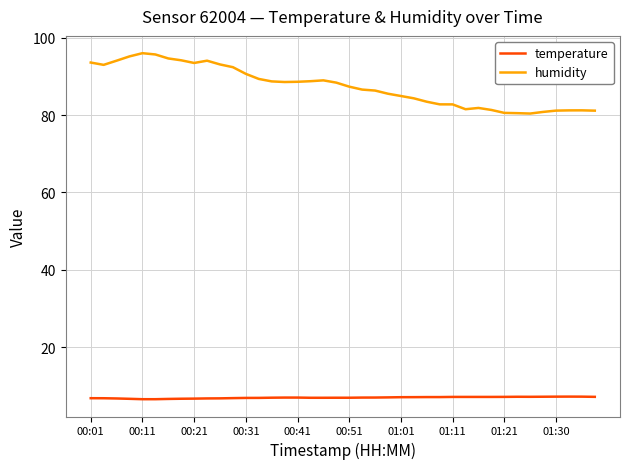

True or false: temperature has more than 0 interior local peaks.

True